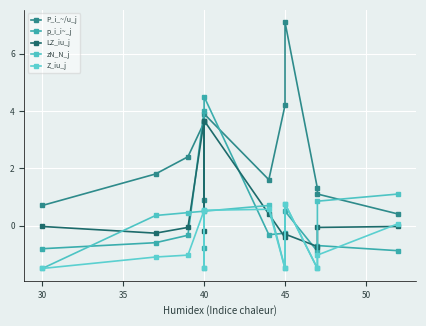

How many positive values does the Z_iu_j series have?

5